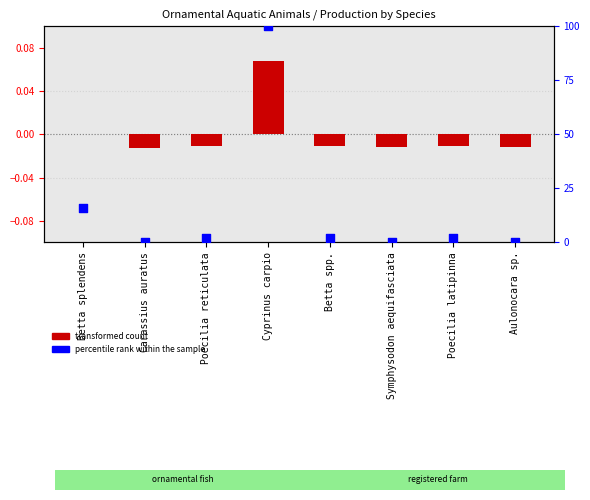

What are all the series names shown in the legend?

transformed count, percentile rank within the sample